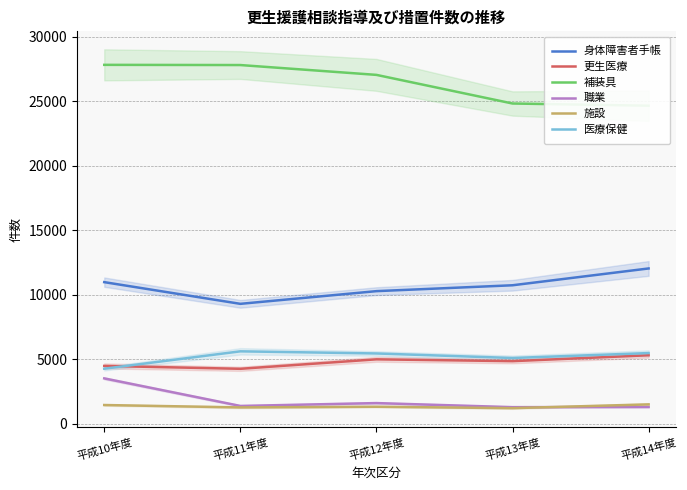

How many distinct data groups are displayed?

6